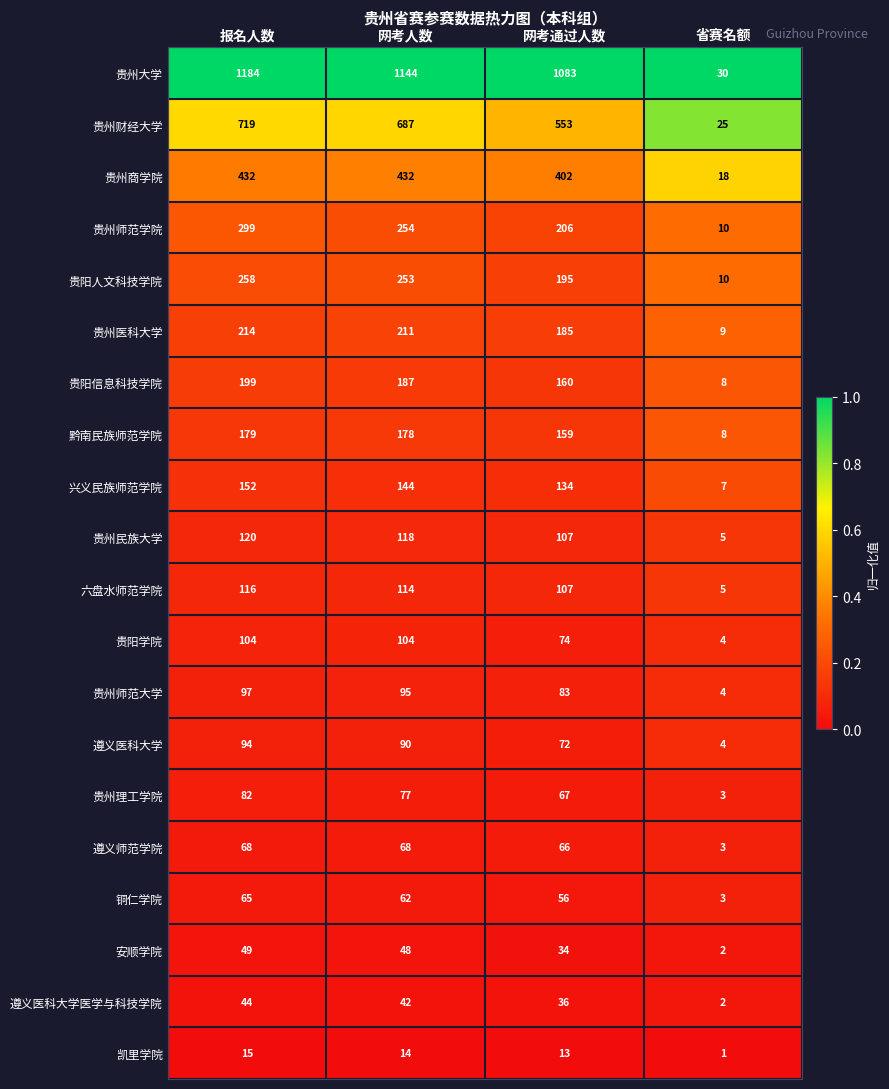

Between 网考通过人数 and 省赛名额, which series saw the biggest shift?

贵州大学